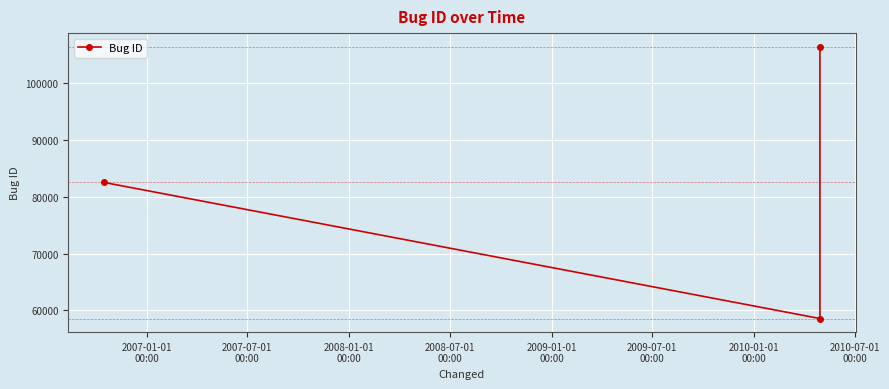

What is the maximum value shown in the chart?

106345